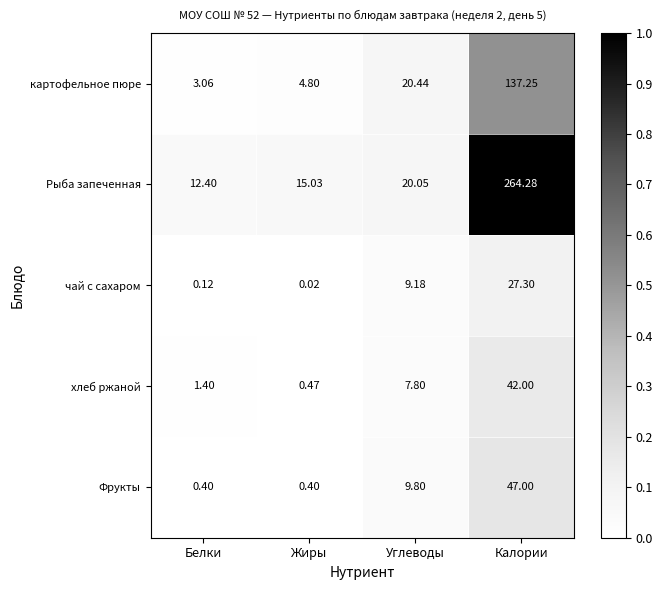

Between Жиры and Углеводы, which series saw the biggest shift?

картофельное пюре